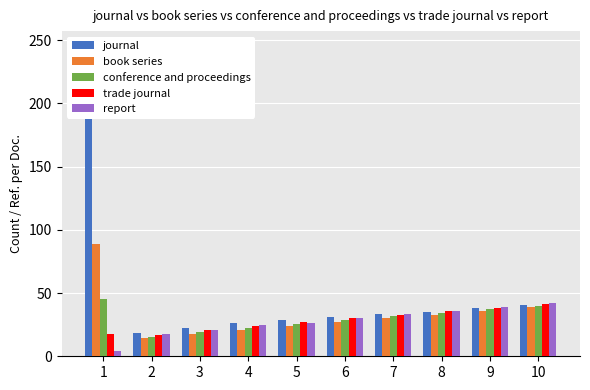

At how many categories does at least one series exceed 69?

1